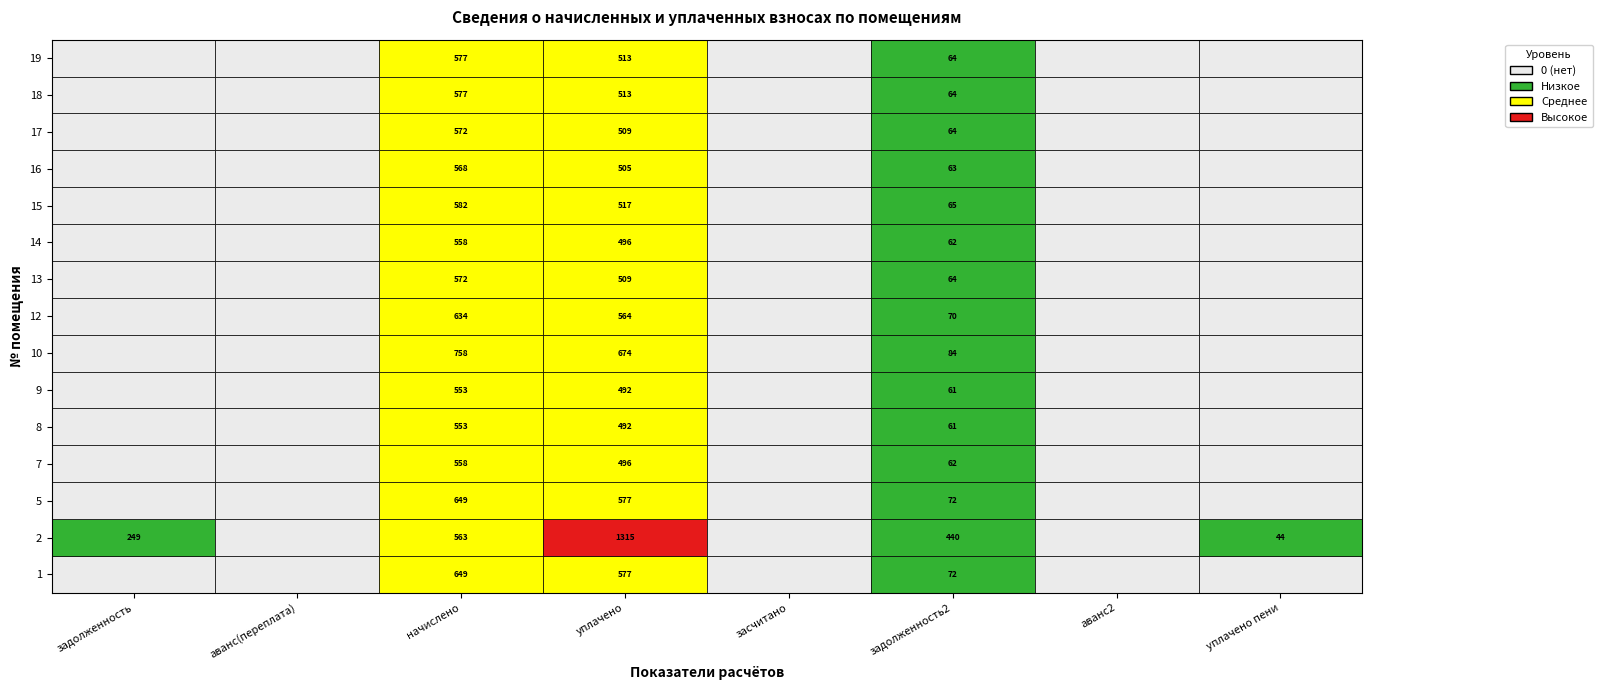

The 17 series shows 0.0 at 1. True or false?

True